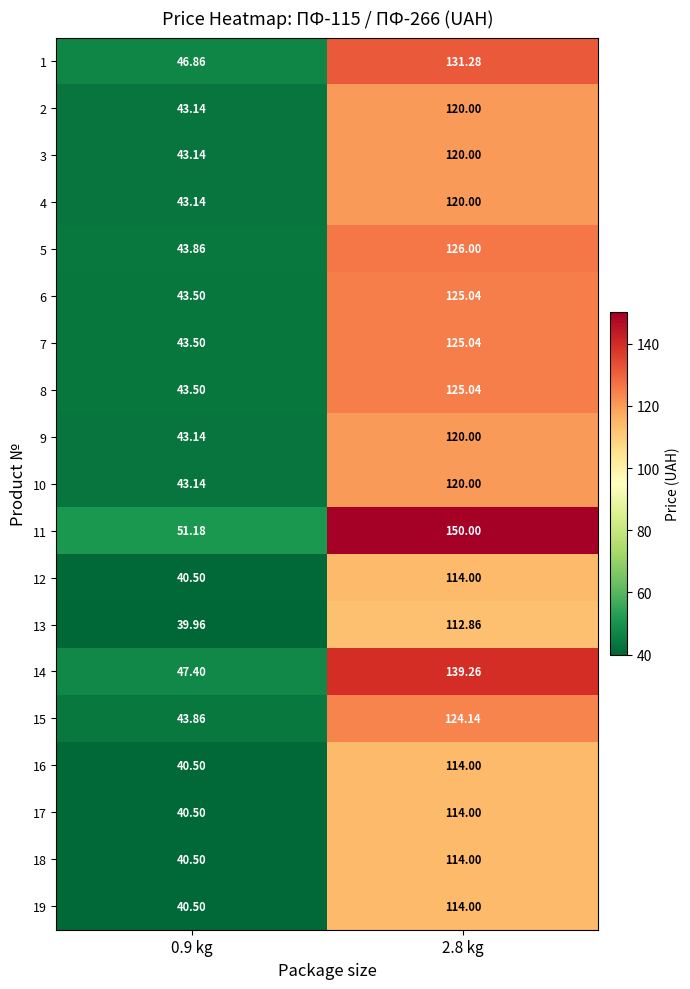

Is the value of 7 at 0.9 kg greater than the value of 16 at 0.9 kg?

Yes